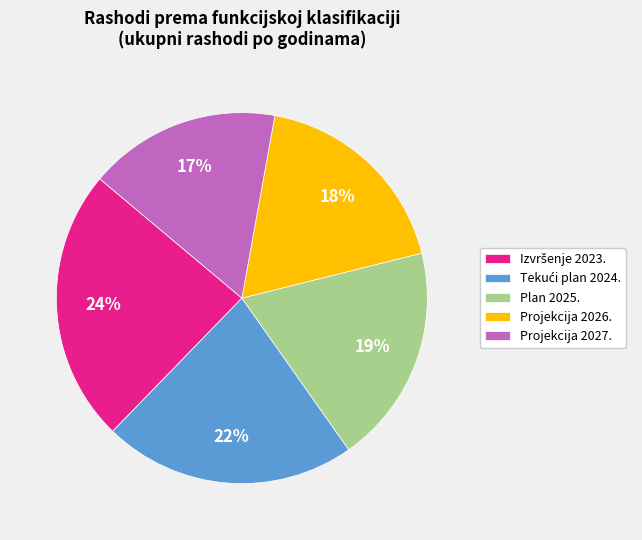

True or false: Projekcija 2027. accounts for 17% of the total.

True